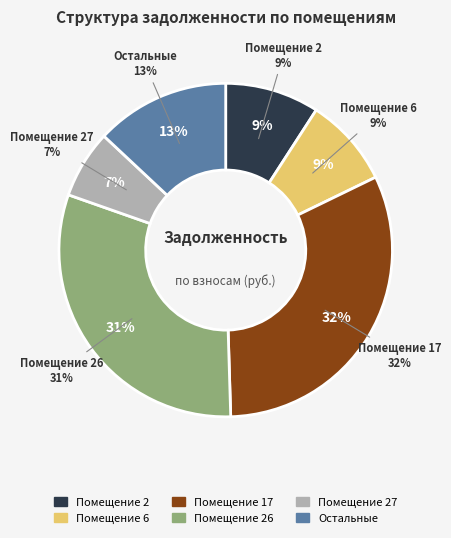

Which has a higher value, 6 or 5?

6